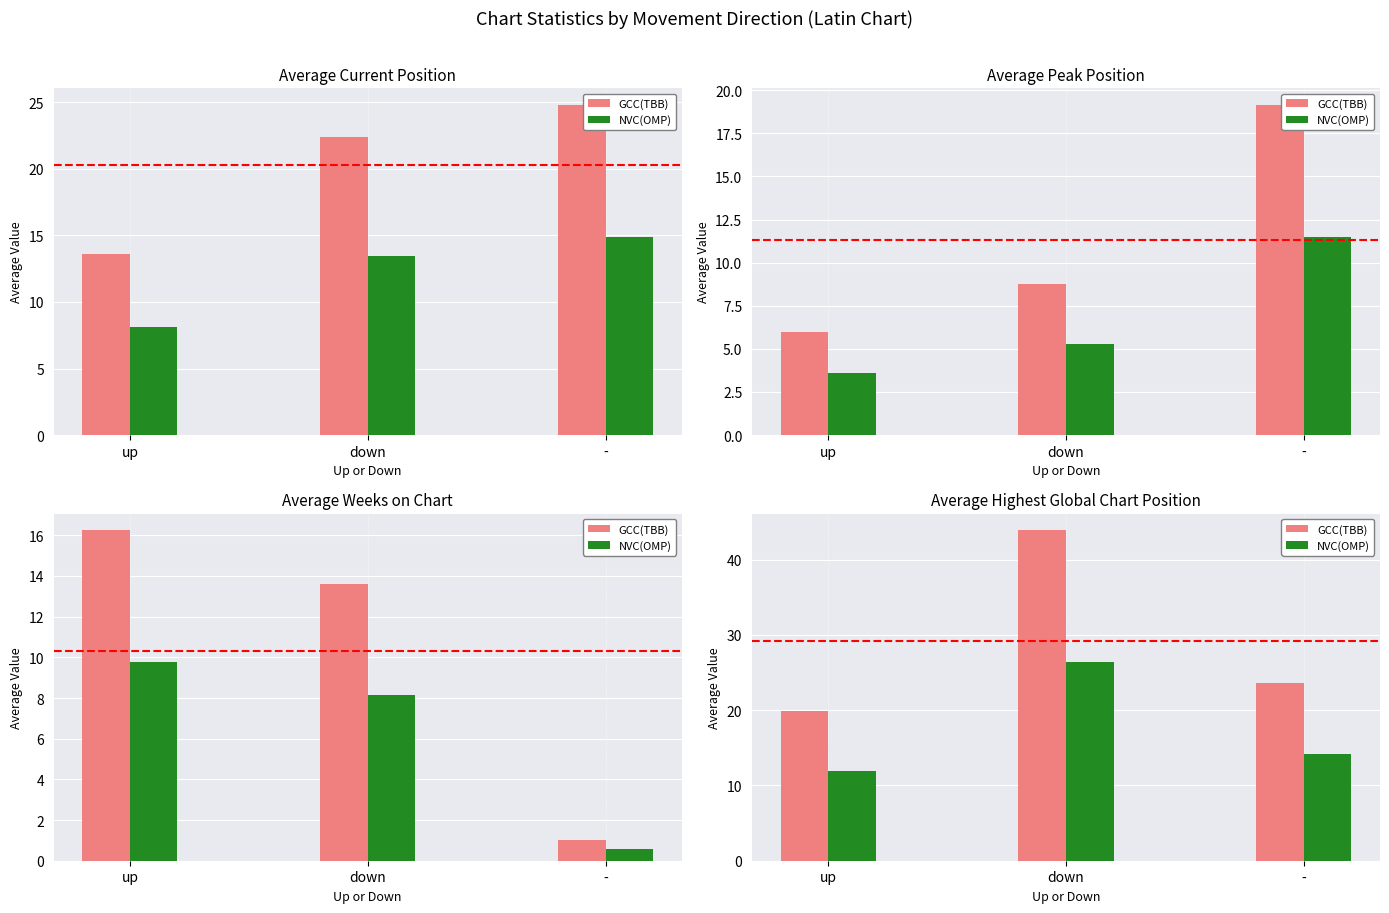

What are all the series names shown in the legend?

GCC(TBB), NVC(OMP)